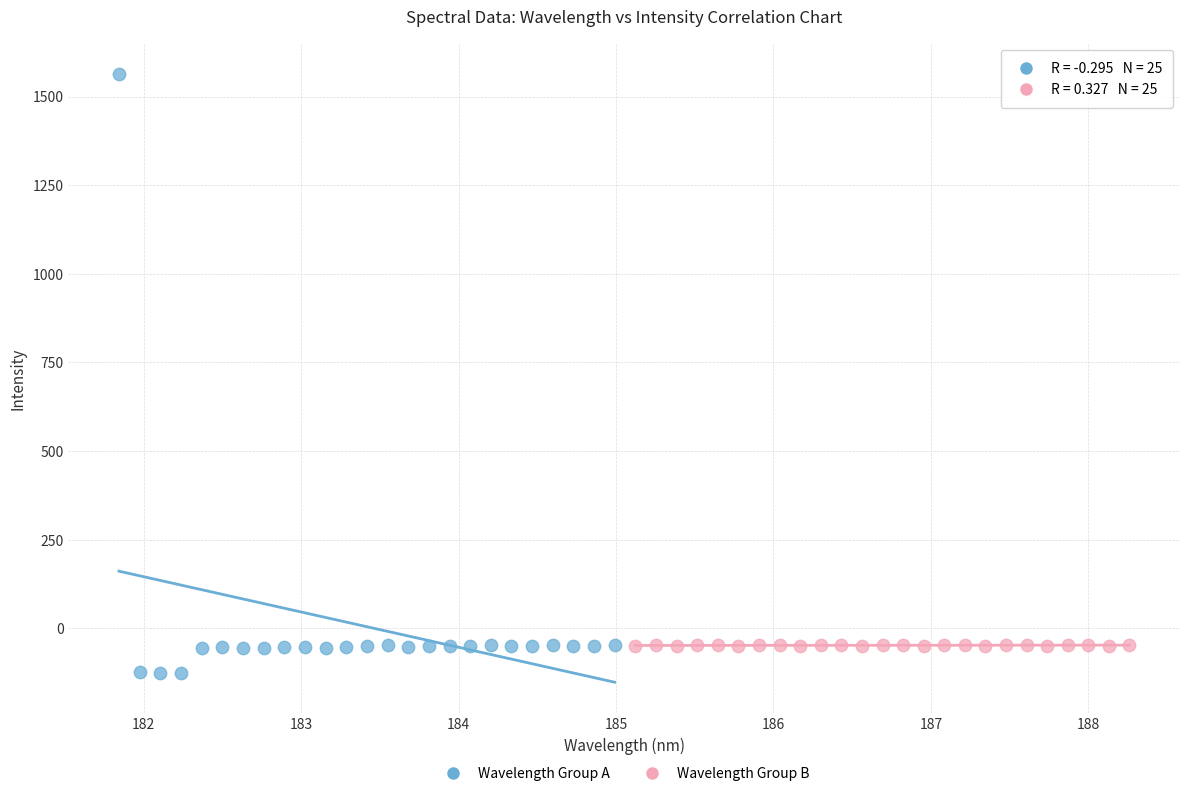

Which series reaches the maximum Y coordinate?

Wavelength Group A